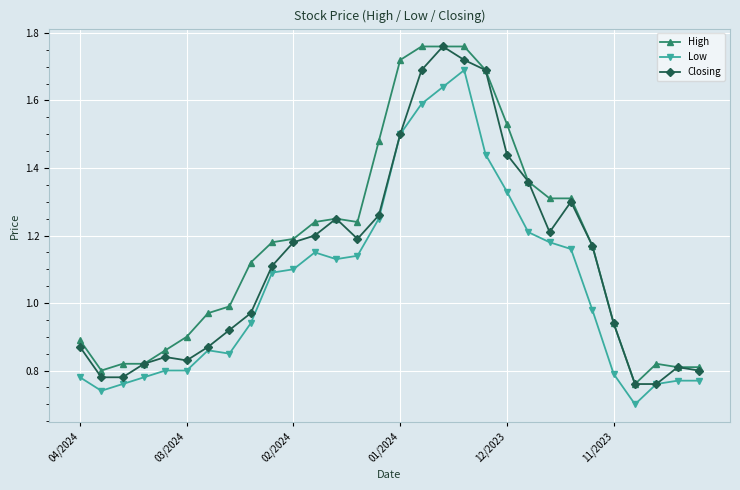

What is the sum of all High values?

35.3